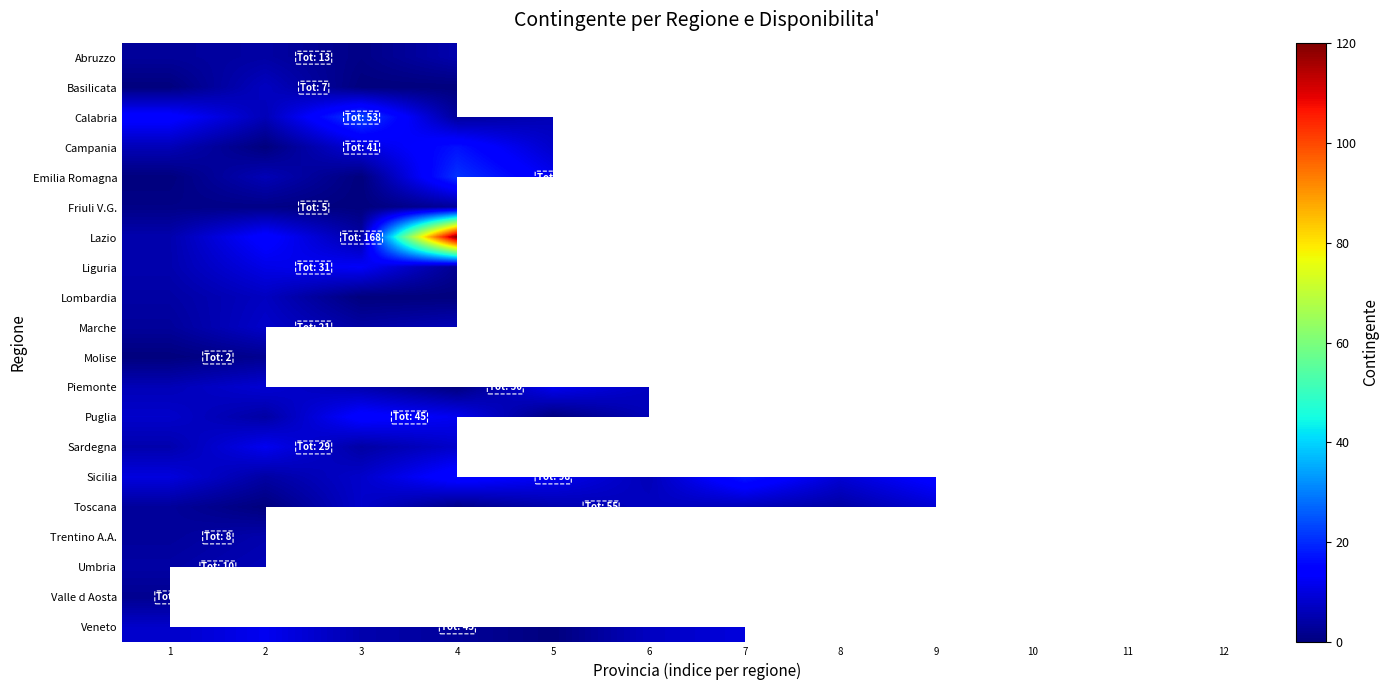

Between 11 and 9, which is larger?

9